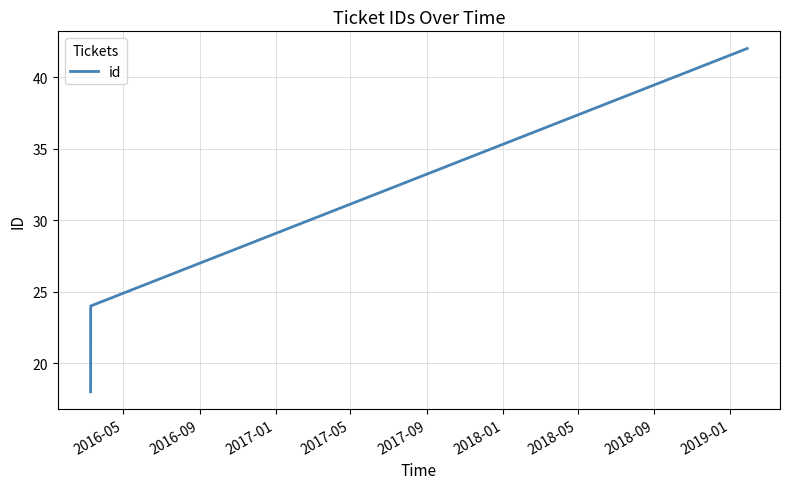

What is the smallest value displayed?

18